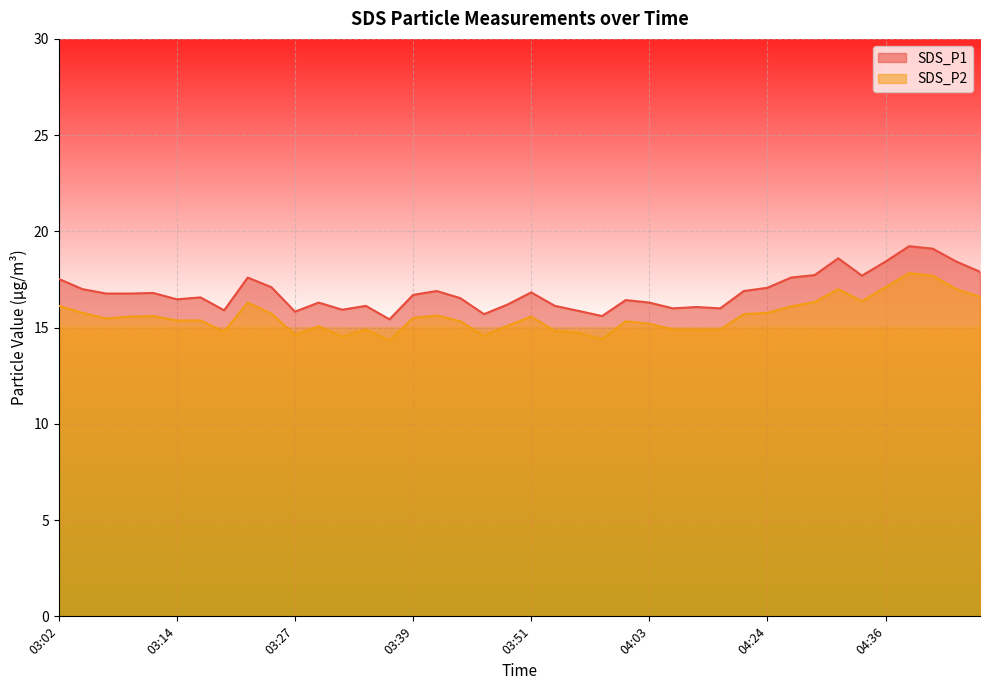

At which category is the sum across all series the highest?

04:39